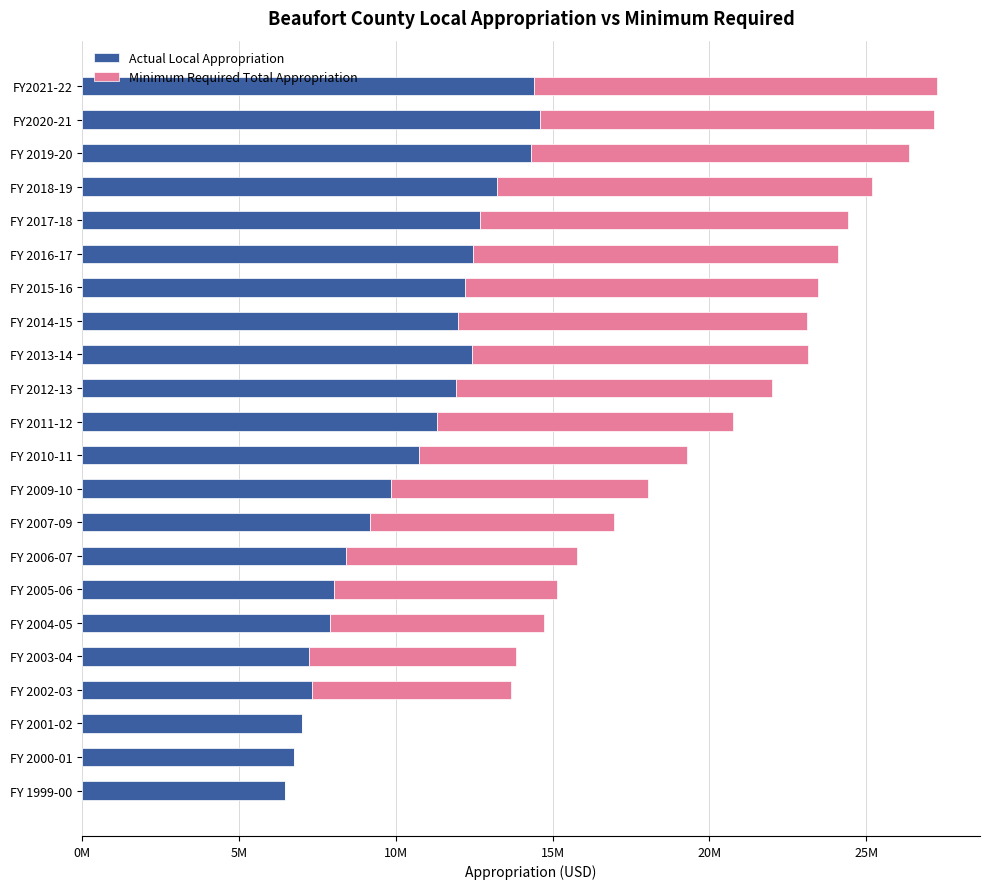

What are all the series names shown in the legend?

Actual Local Appropriation, Minimum Required Total Appropriation